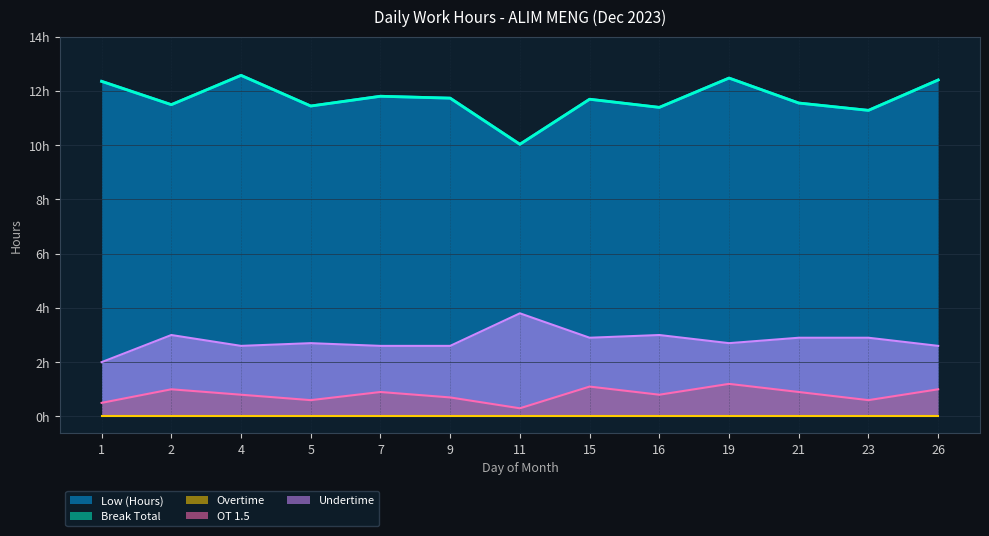

Which label corresponds to the largest value in the chart?

4